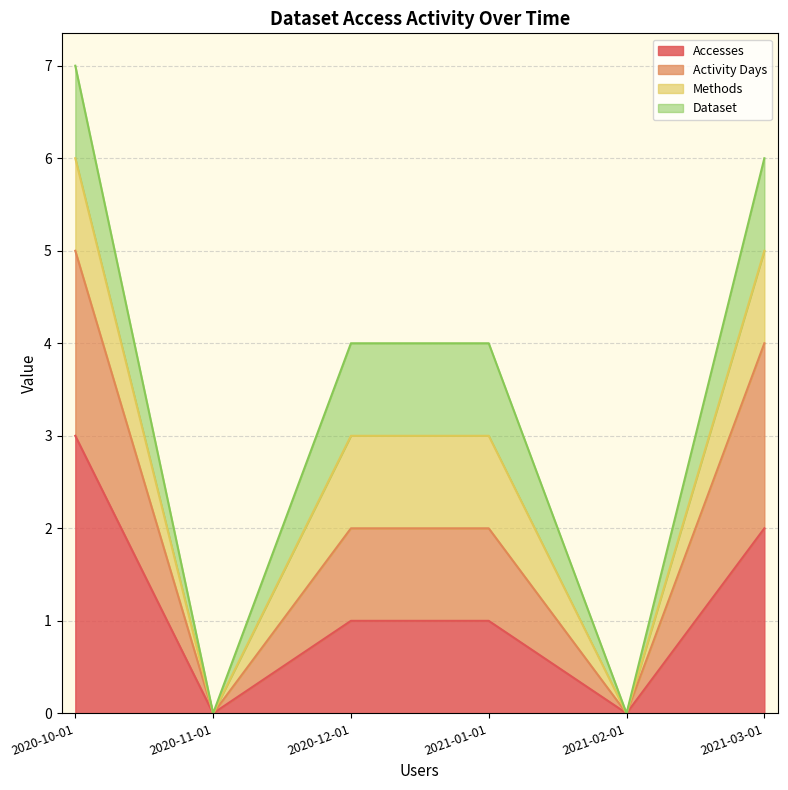

True or false: Accesses has a value of 0 at 2021-01-01.

False